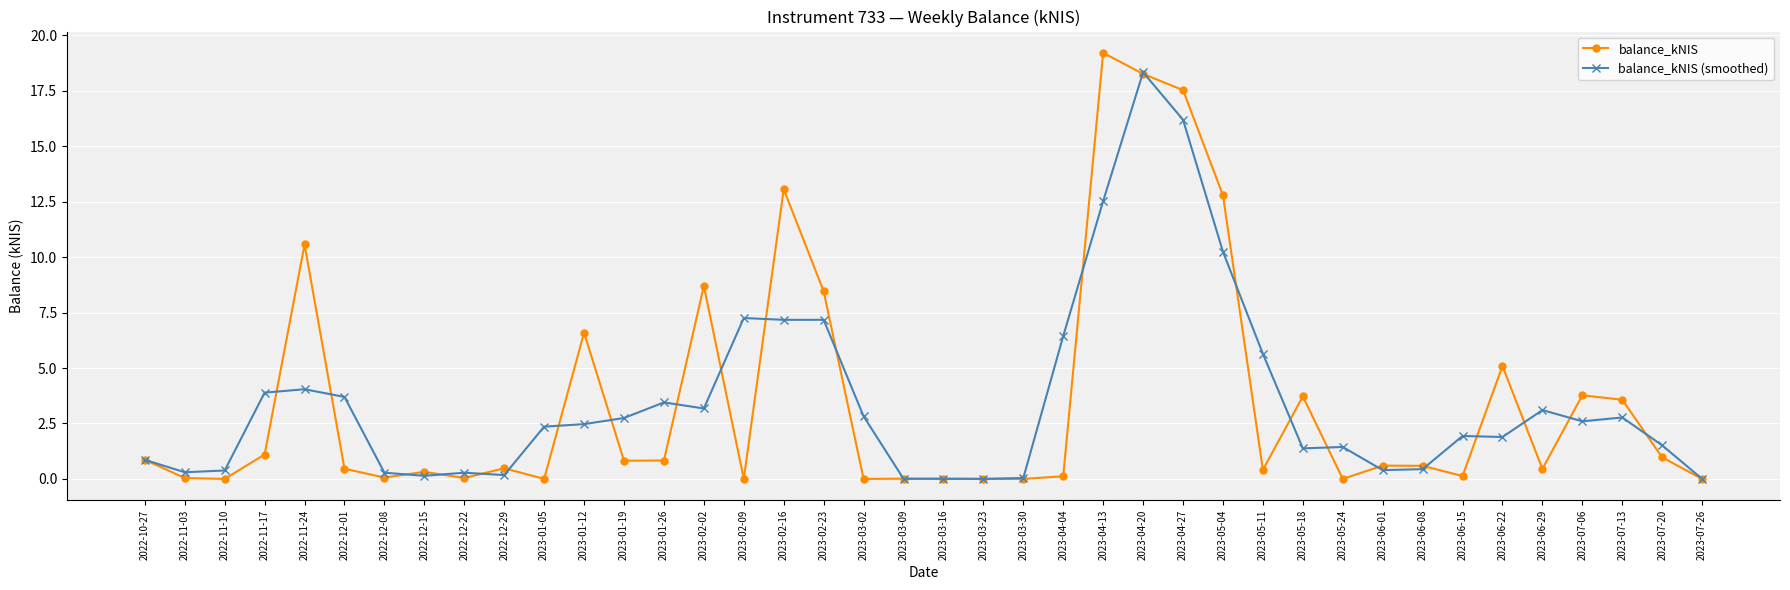

True or false: balance_kNIS (smoothed) has more than 1 interior local peaks.

True